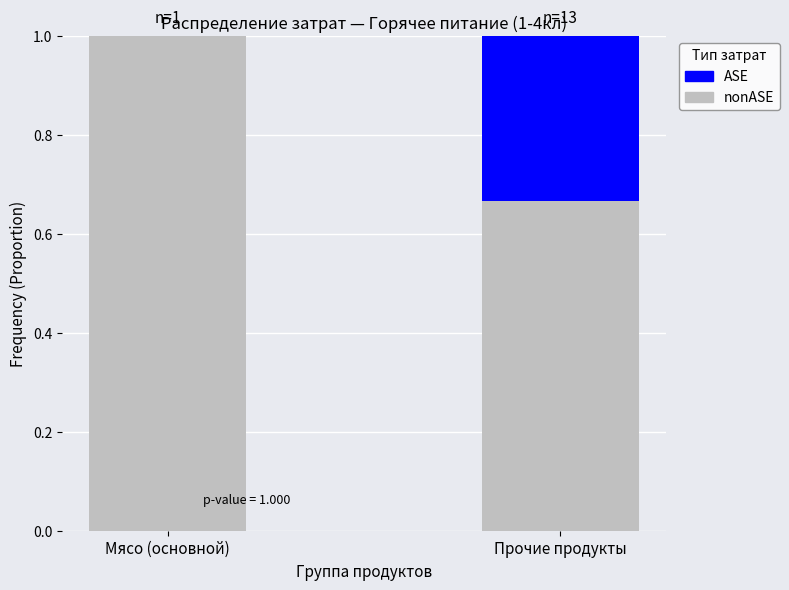

What is the total value across all series at Прочие продукты?

1.0